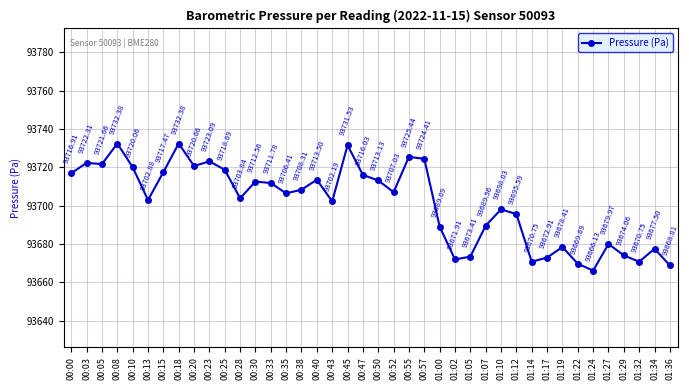

What is the minimum value shown in the chart?

93666.1